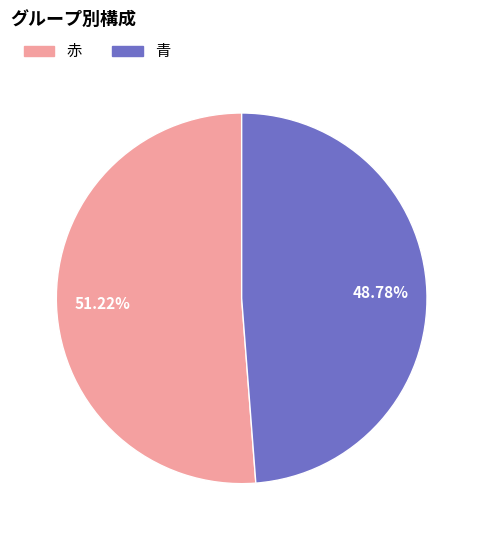

What percentage is the 赤 slice, to the nearest percent?

51%